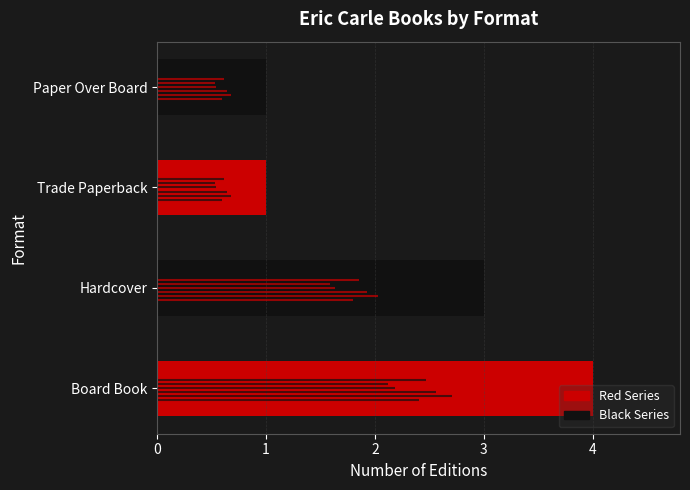

The value at Board Book is 2. True or false?

False